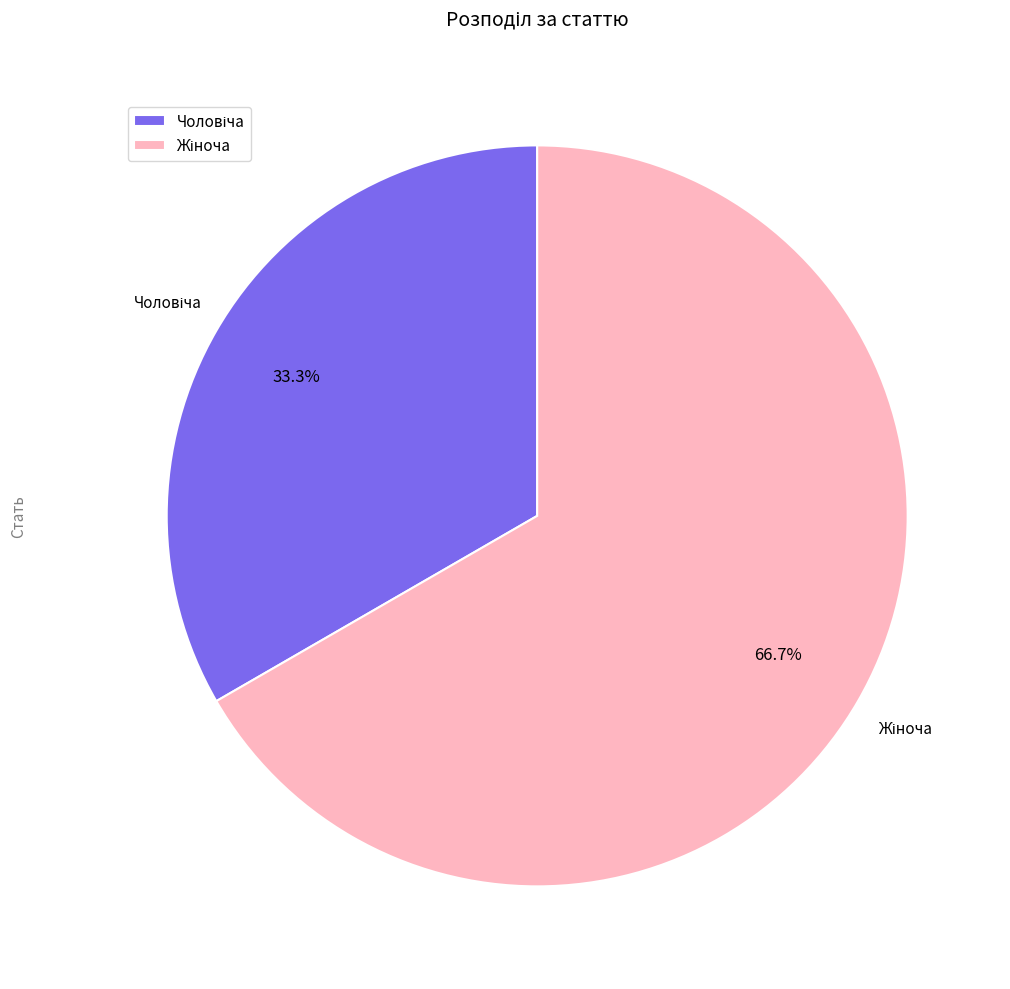

Does any single category account for the majority?

Yes